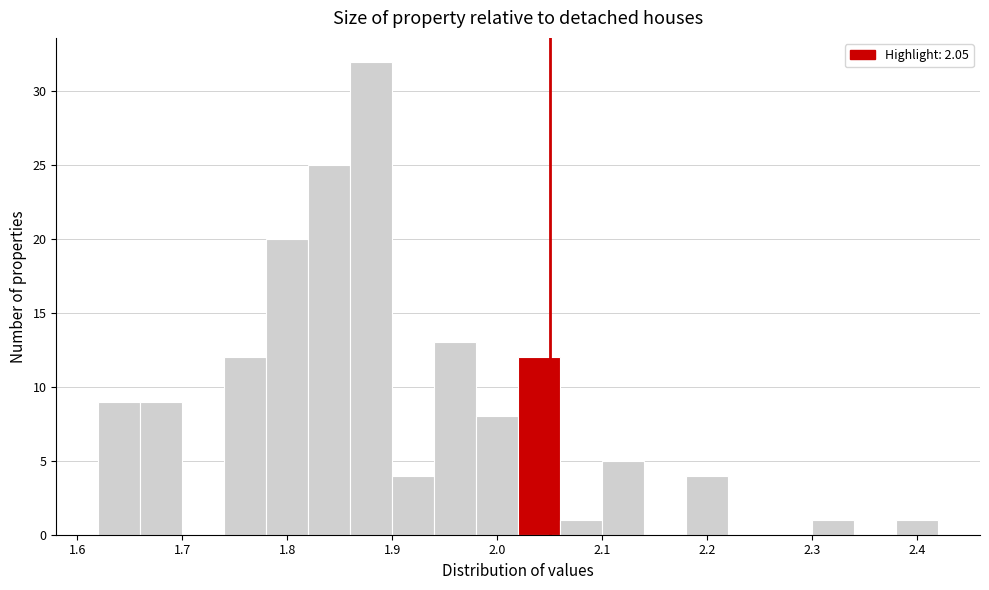

Reading left to right, list every bar in this chart as the range it spans on the x-axis followed by its height. The values are not printed on the chart, so give them approximately, as read against the axis.

1.62 to 1.66: 9
1.66 to 1.70: 9
1.70 to 1.74: 0
1.74 to 1.78: 12
1.78 to 1.82: 20
1.82 to 1.86: 25
1.86 to 1.90: 32
1.90 to 1.94: 4
1.94 to 1.98: 13
1.98 to 2.02: 8
2.02 to 2.06: 12
2.06 to 2.10: 1
2.10 to 2.14: 5
2.14 to 2.18: 0
2.18 to 2.22: 4
2.22 to 2.26: 0
2.26 to 2.30: 0
2.30 to 2.34: 1
2.34 to 2.38: 0
2.38 to 2.42: 1